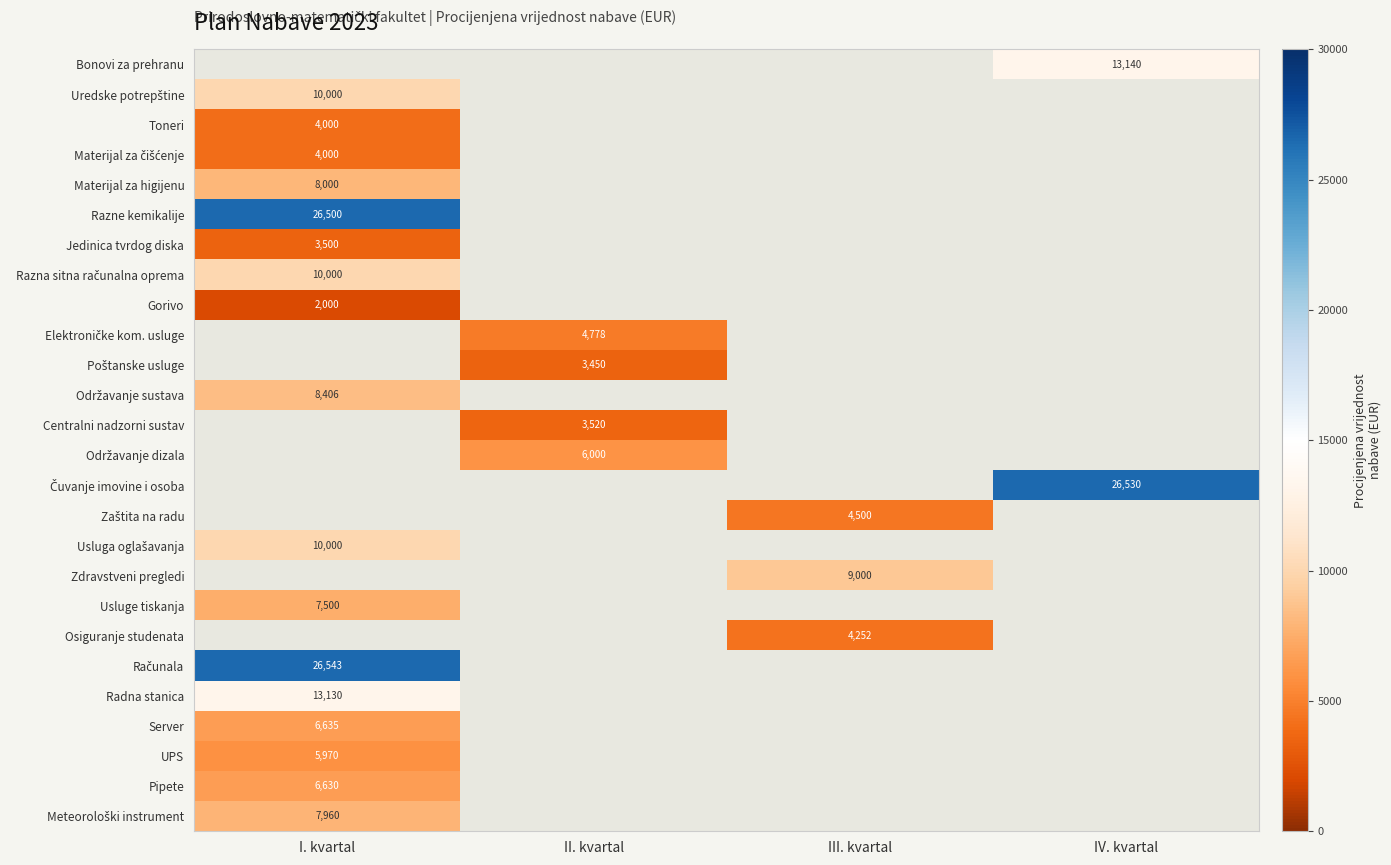

What is the lowest value of the Materijal za čišćenje series?

4000.0